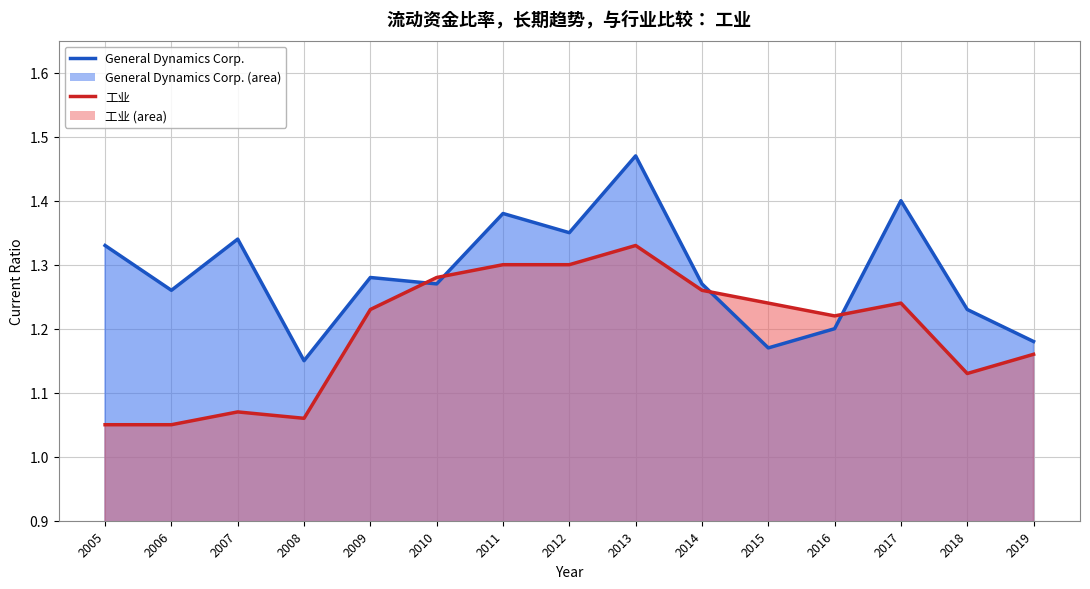

Reading right to left, transcribe all the data shown in this chart.

General Dynamics Corp.: 1.2	1.2	1.4	1.2	1.2	1.3	1.5	1.4	1.4	1.3	1.3	1.1	1.3	1.3	1.3
工业: 1.2	1.1	1.2	1.2	1.2	1.3	1.3	1.3	1.3	1.3	1.2	1.1	1.1	1.1	1.1